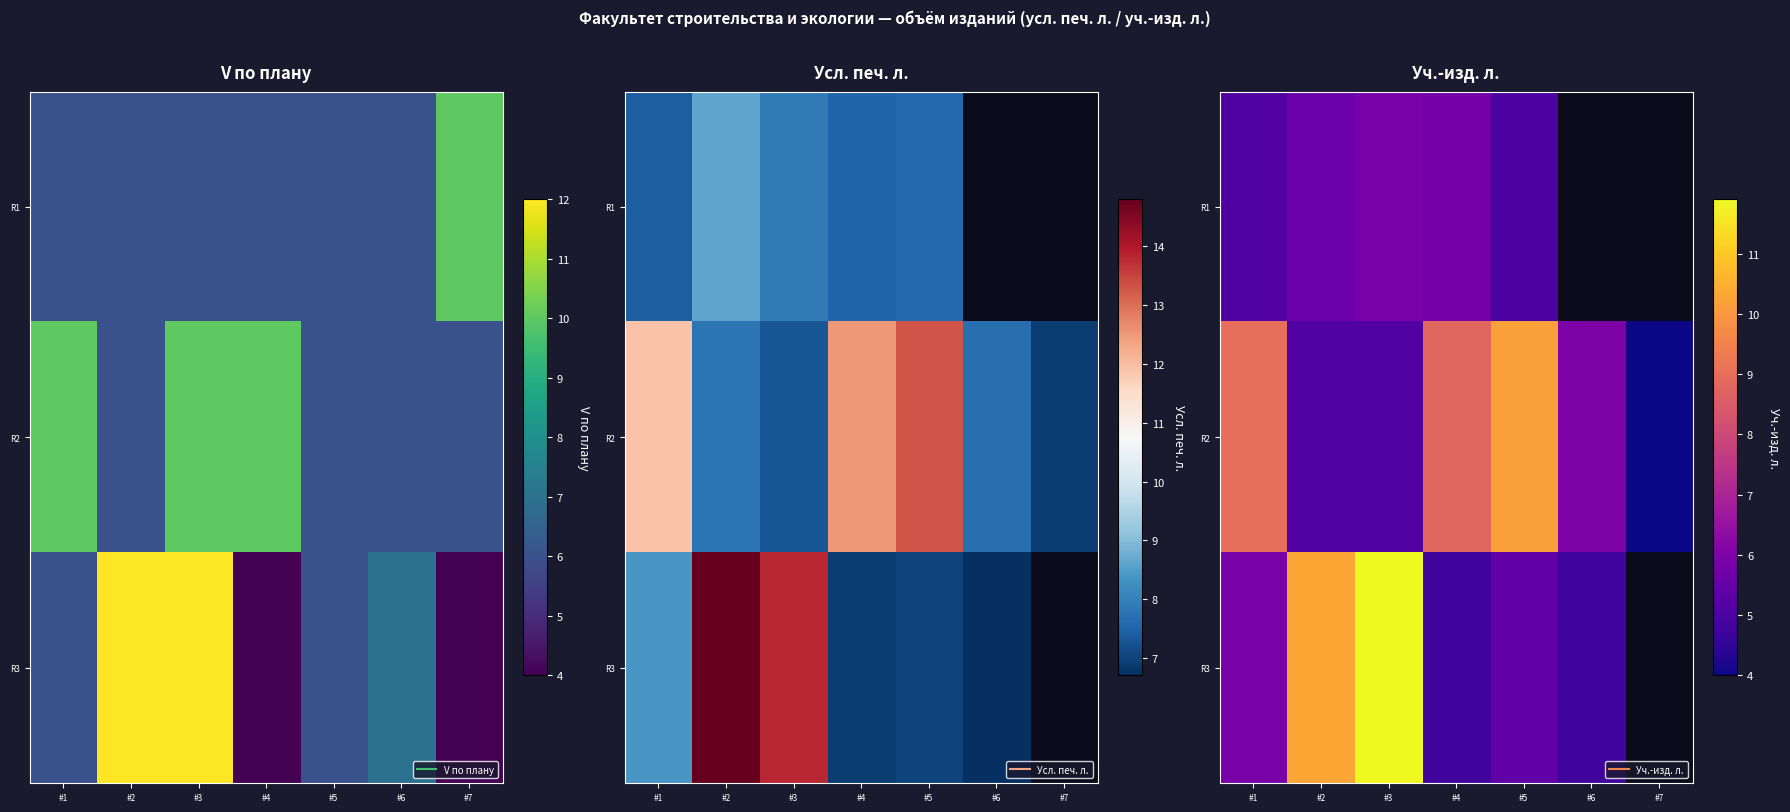

What is the approximate value of R3 at #3?

11.9